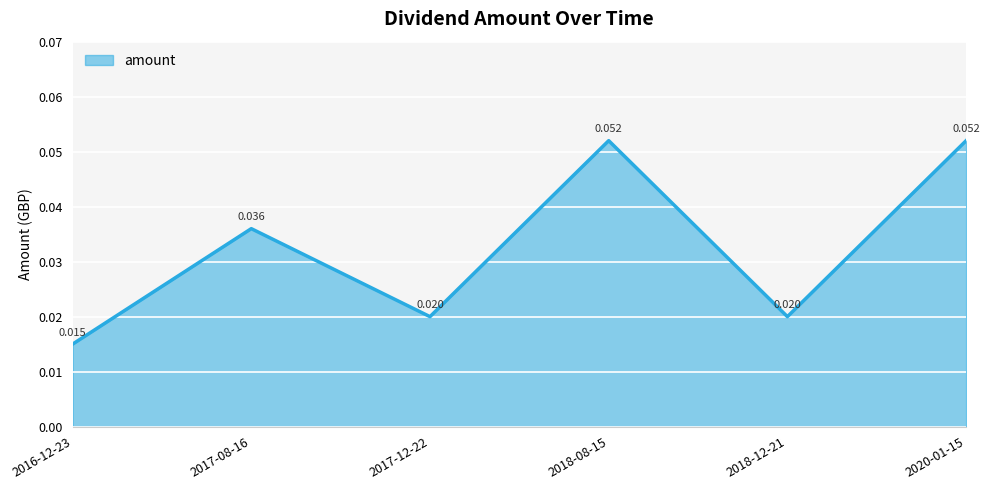

What is the sum of all values?

0.2